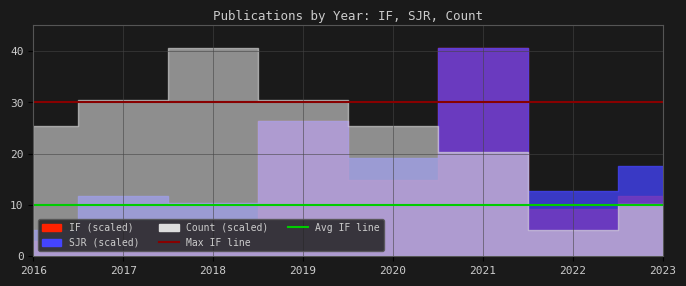

What is the value of the Max IF line point at the 4th from the left?

30